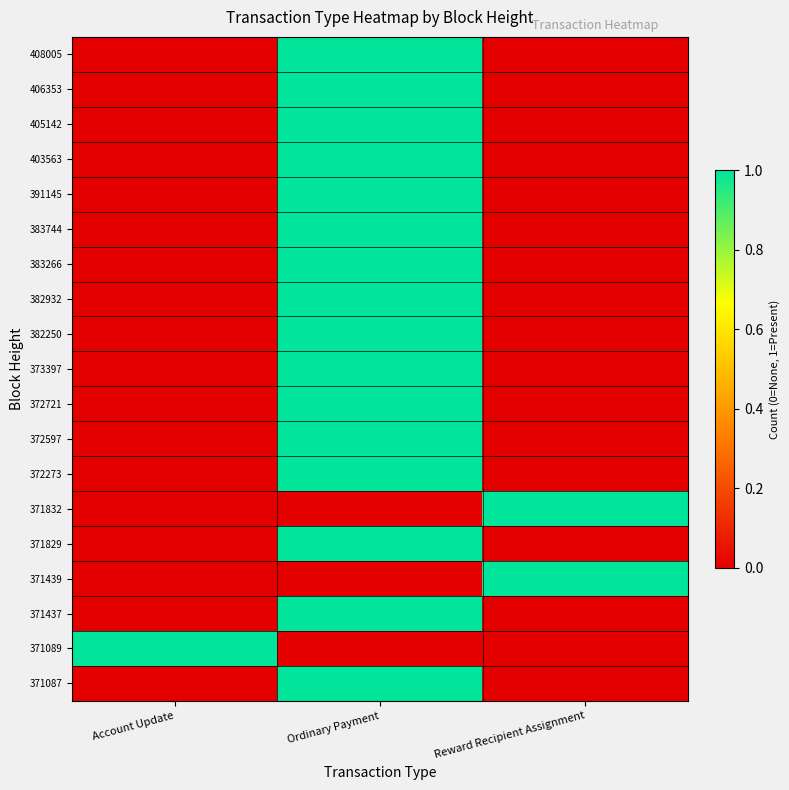

Which has a higher value, Ordinary Payment or Account Update?

Ordinary Payment